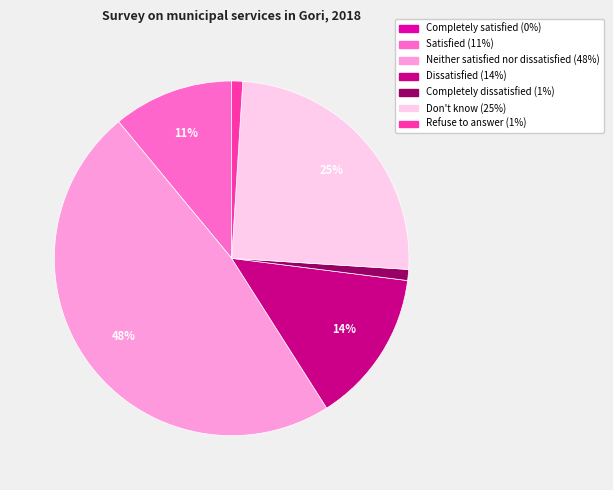

To the nearest percent, what percentage of the pie is Satisfied?

11%